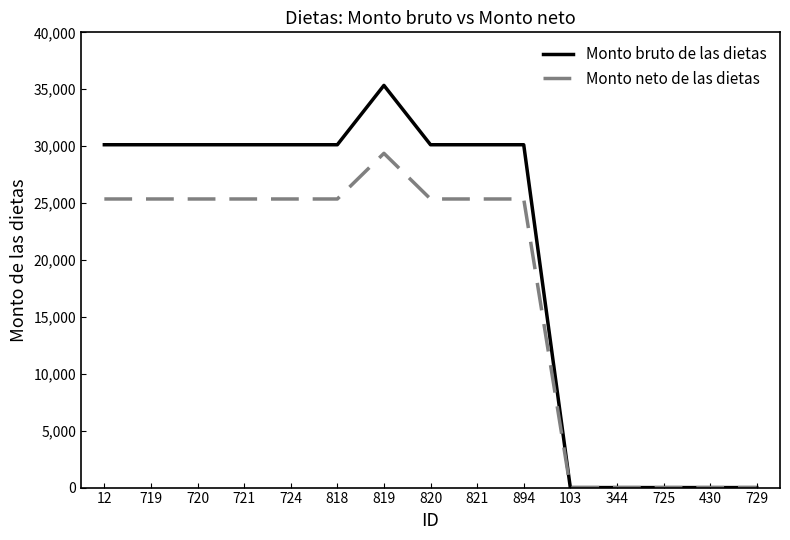

The value of Monto bruto de las dietas at 724 is 30123.7. True or false?

True